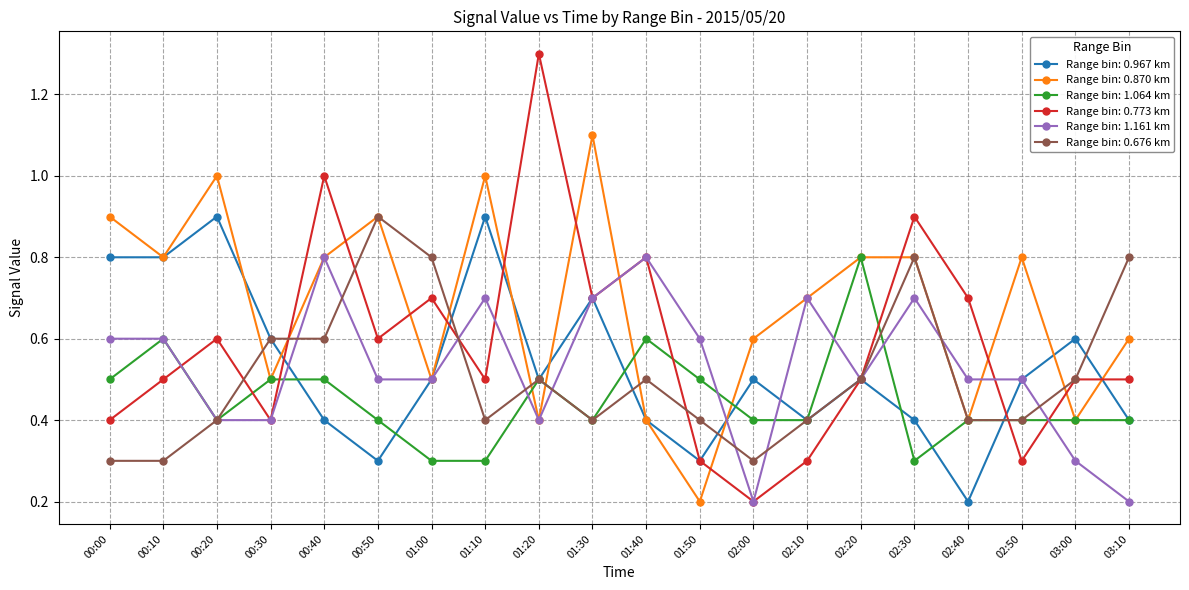

What is the total value across all series at 01:50?

2.3